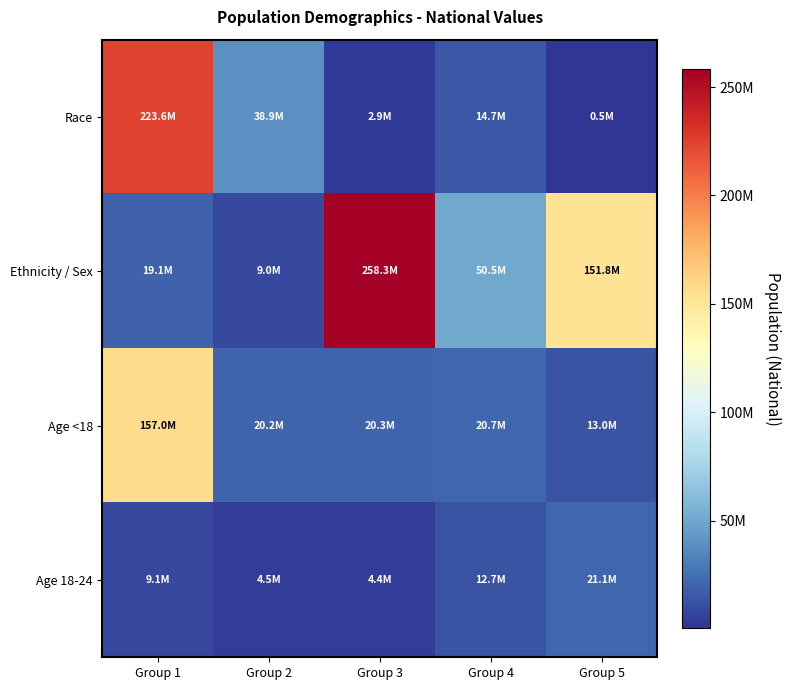

Which series has the largest total across all categories?

Ethnicity / Sex